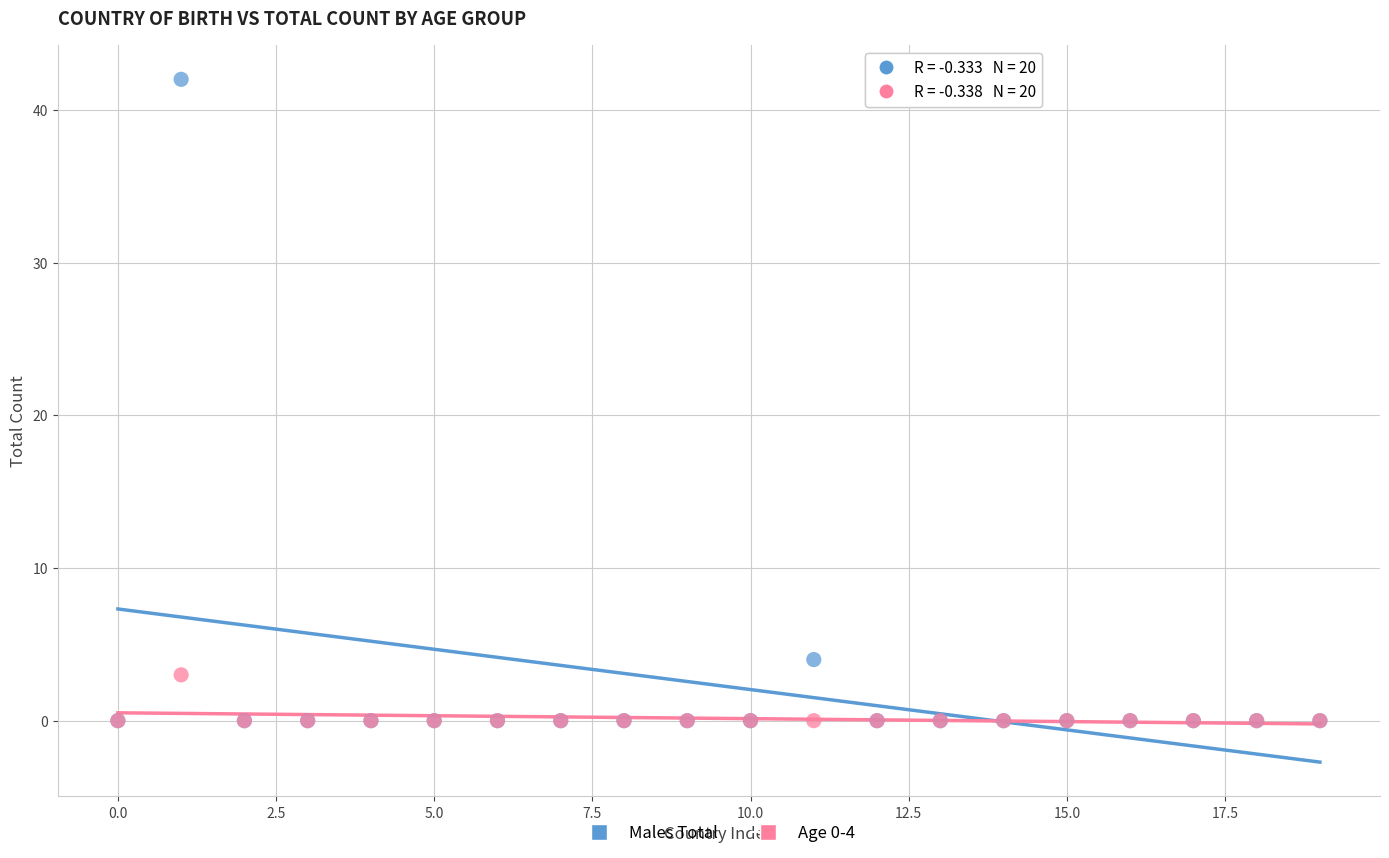

Across all series, what Y value is closest to 21?

4